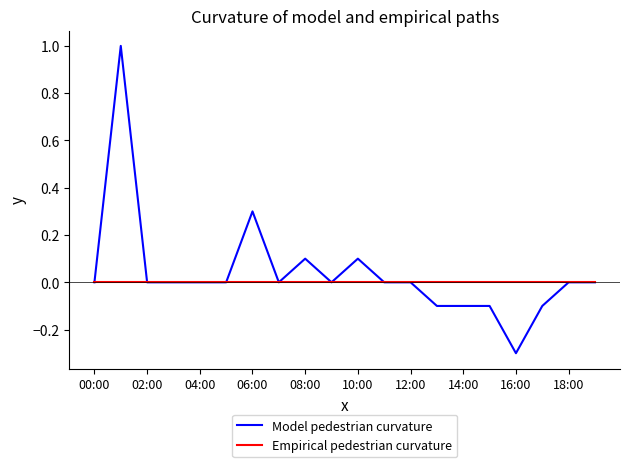

Count the number of data series in this chart.

2